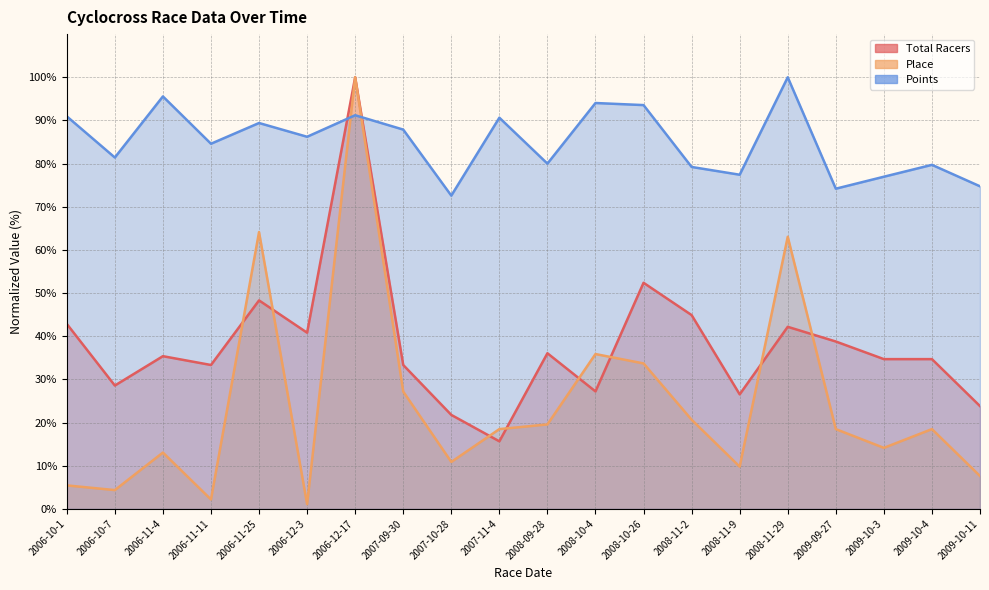

At which label does Points reach its minimum?

2007-10-28